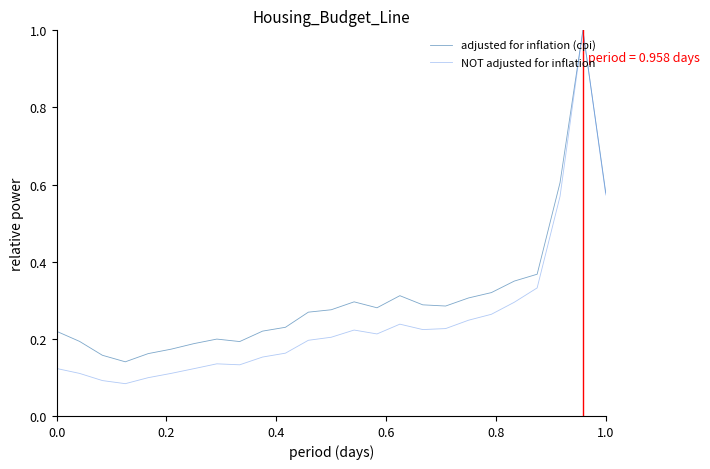

List the series in order of their overall mean, lowest first.

NOT adjusted for inflation, adjusted for inflation (cpi)